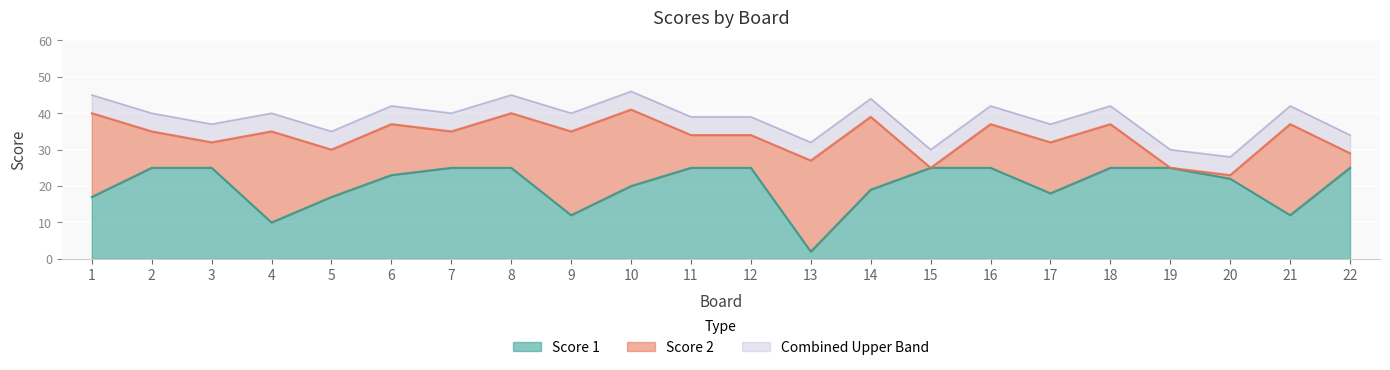

What is the maximum value shown in the chart?

25